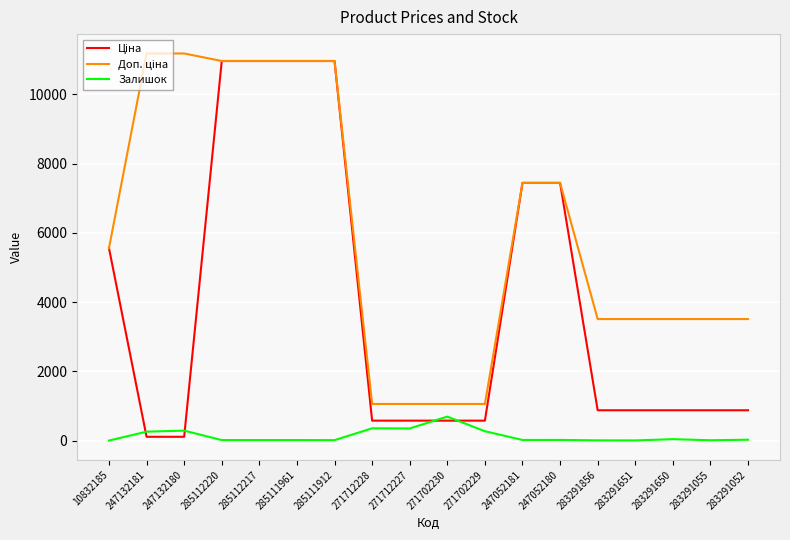

Is it true that Залишок equals 357.0 at 271712228?

True